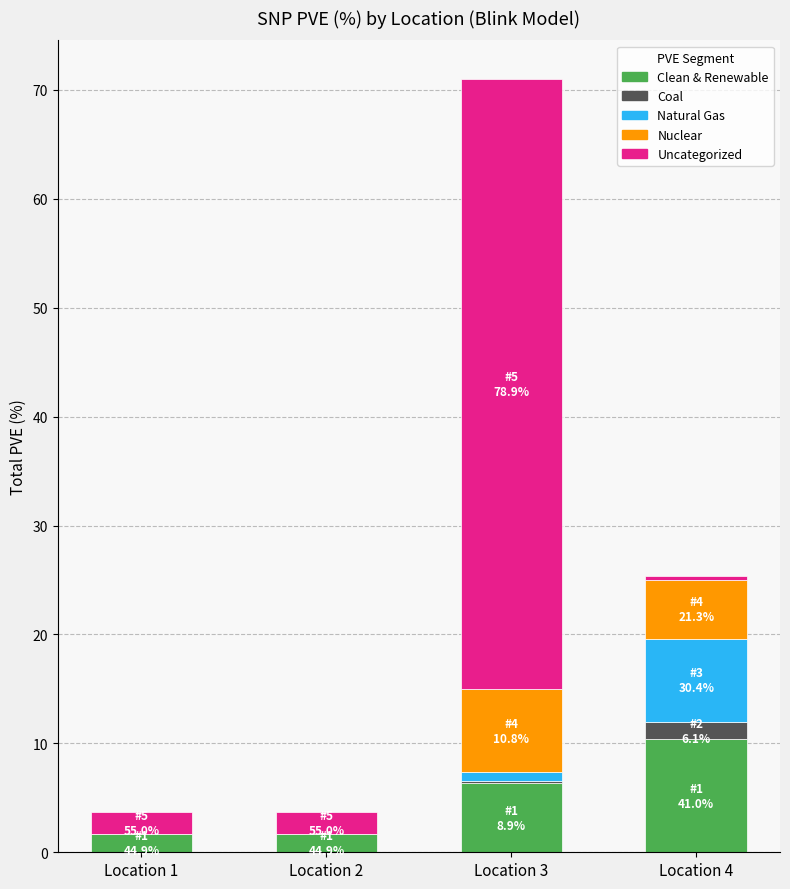

True or false: Clean & Renewable has a value of 6.3 at Location 3.

True